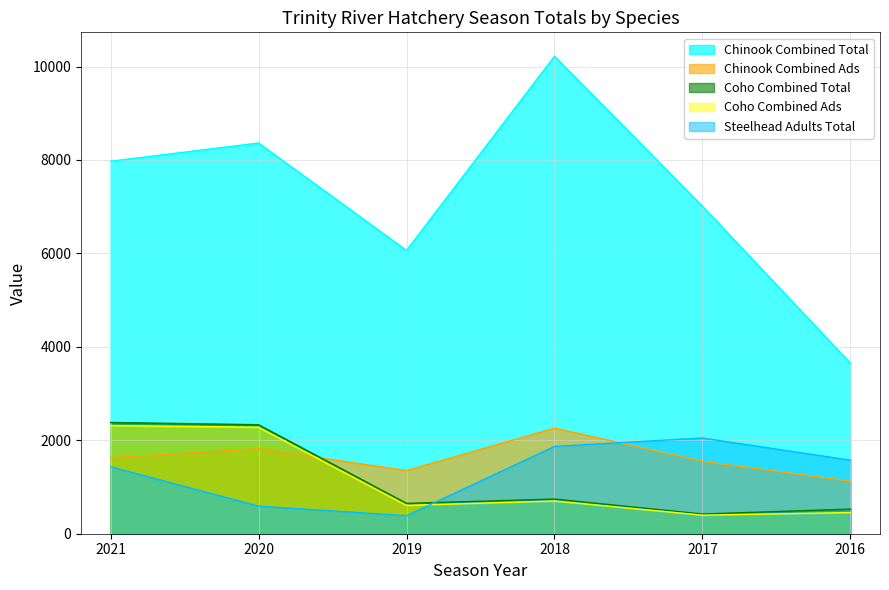

Between which two adjacent categories do Coho Combined Total and Steelhead Adults Total first intersect?

2019 and 2018